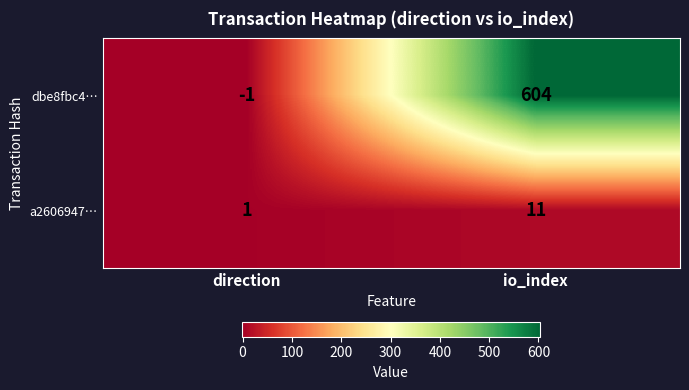

At direction, list the series in order from smallest to largest.

dbe8fbc4…, a2606947…